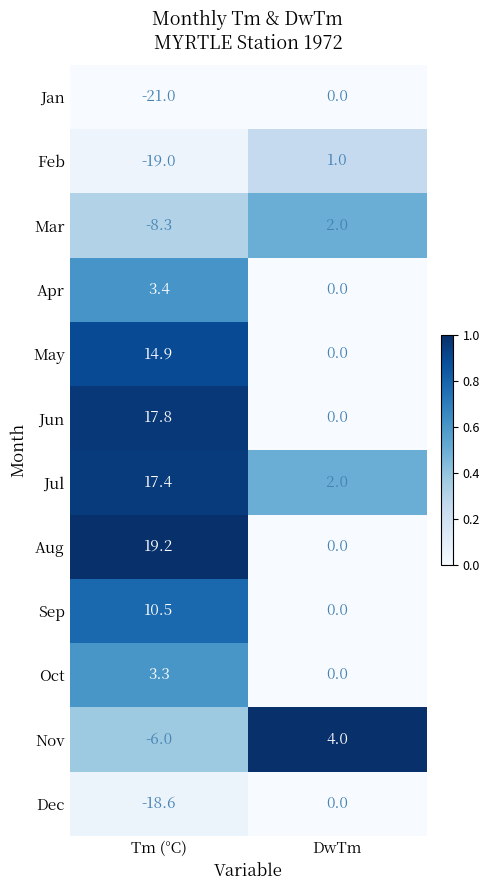

Which series changed the most between Tm (°C) and DwTm?

Jan